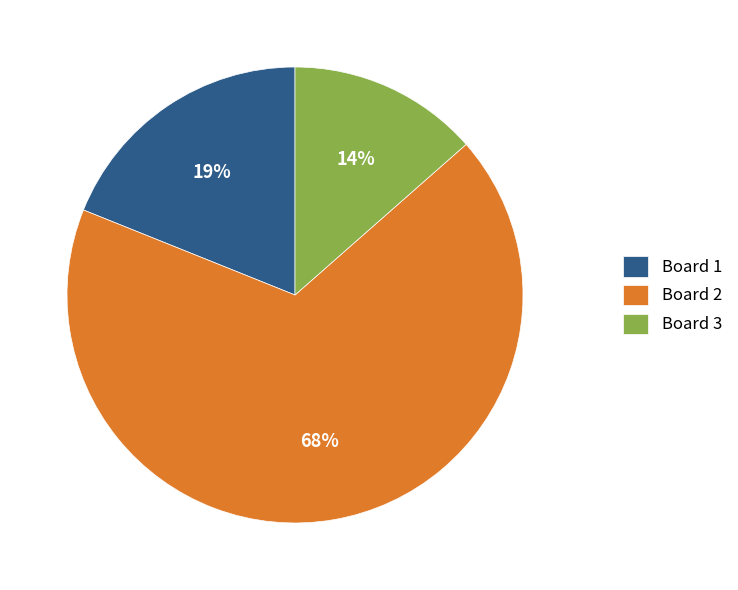

The Board 3 slice represents 1% of the pie. True or false?

False